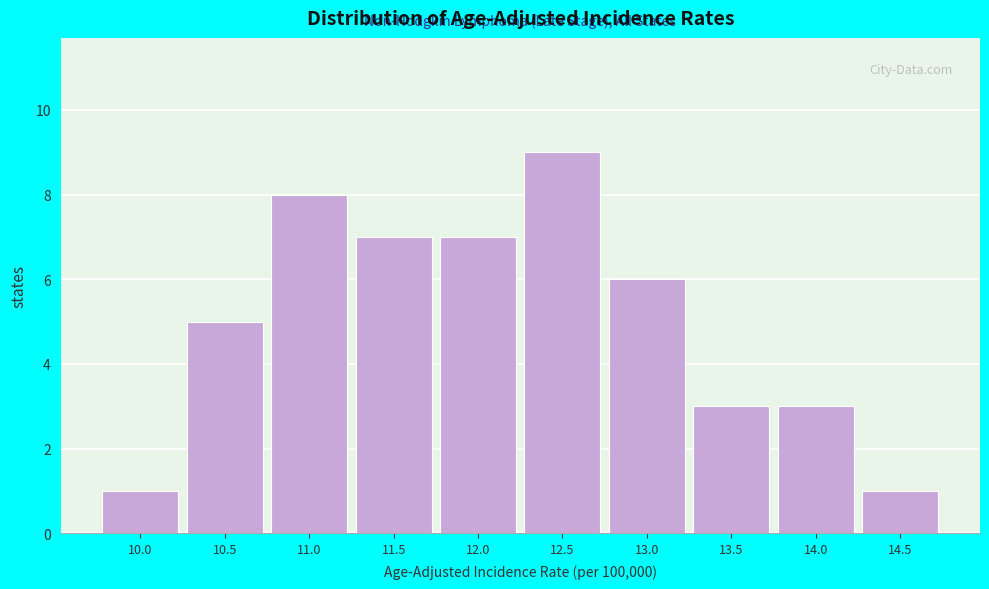

Reading left to right, transcribe all the data shown in this chart.

10.0=1	10.5=5	11.0=8	11.5=7	12.0=7	12.5=9	13.0=6	13.5=3	14.0=3	14.5=1